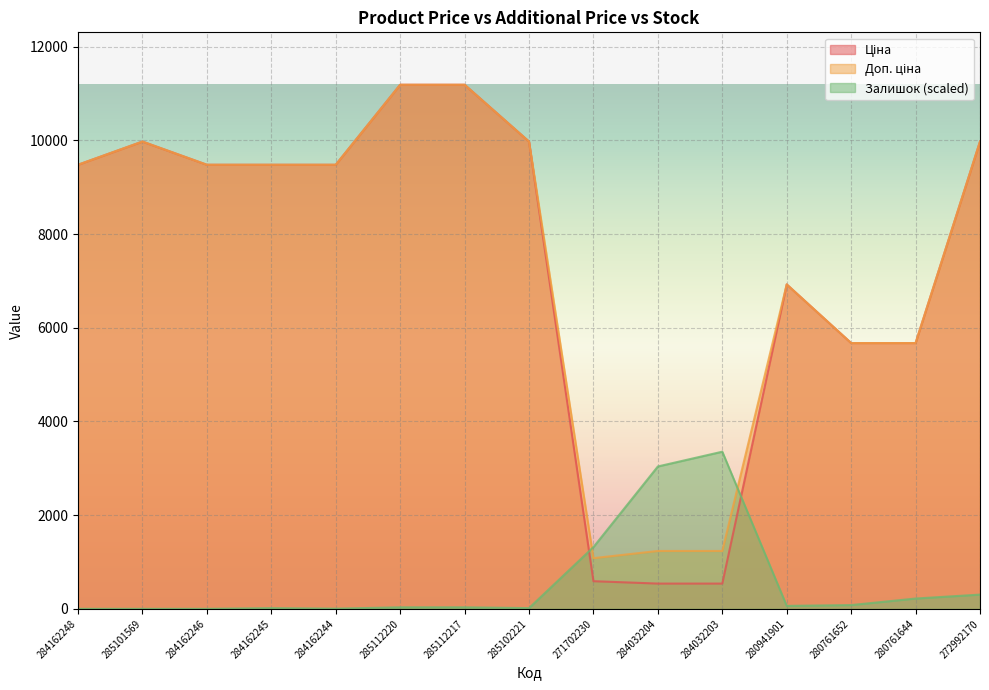

What is the average value of the Ціна series?

7344.2